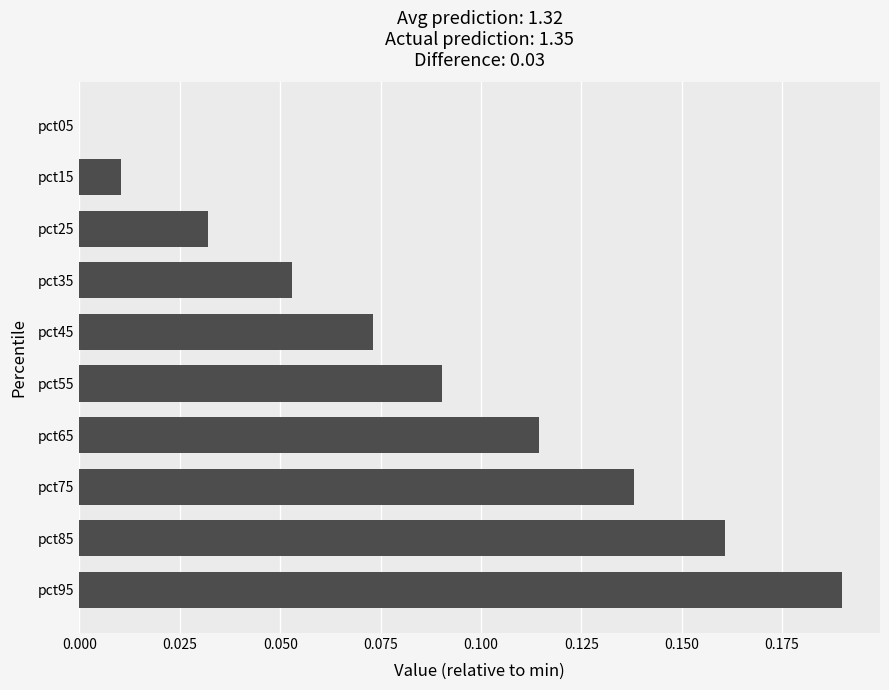

How many series are shown in this chart?

1